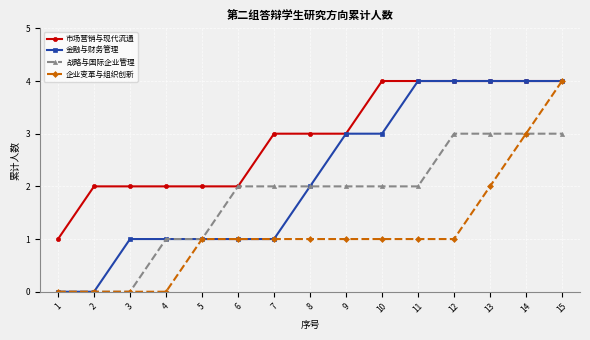

How many data points in 企业变革与组织创新 are less than 1?

4